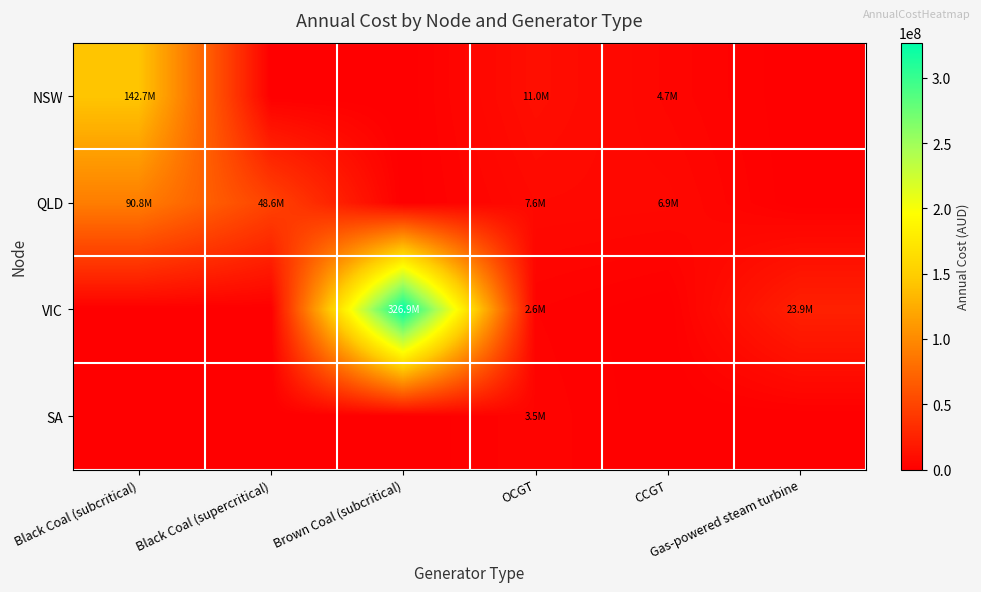

At how many categories does at least one series exceed 275503564?

1